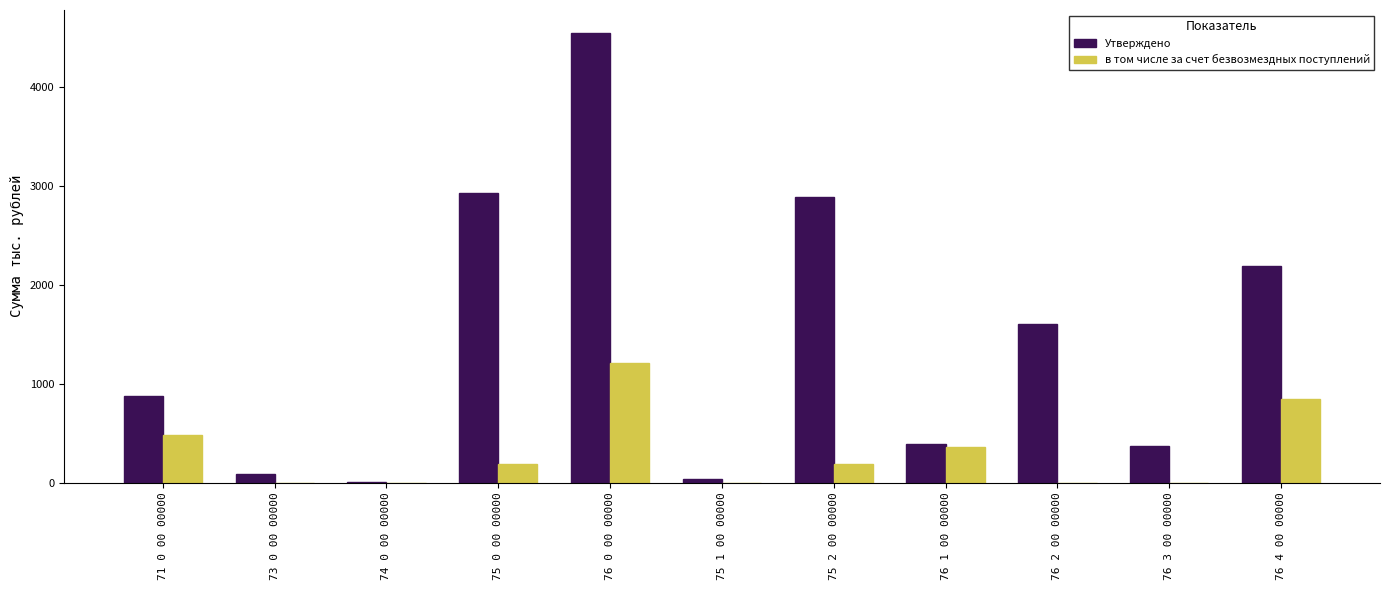

Which series has the largest total across all categories?

Утверждено